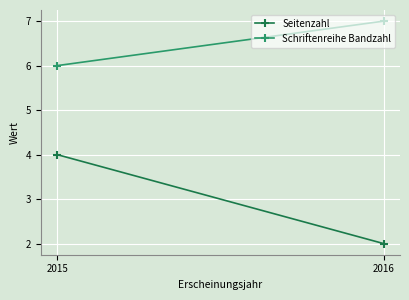

At which label is Schriftenreihe Bandzahl closest to 6?

2015